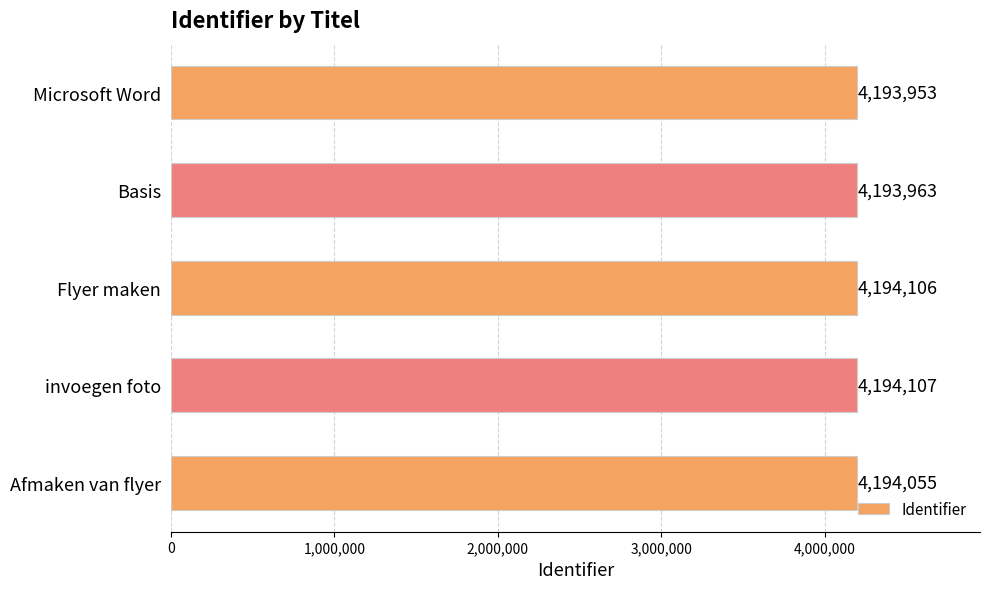

Rank the categories by value from highest to lowest.

invoegen foto, Flyer maken, Afmaken van flyer, Basis, Microsoft Word